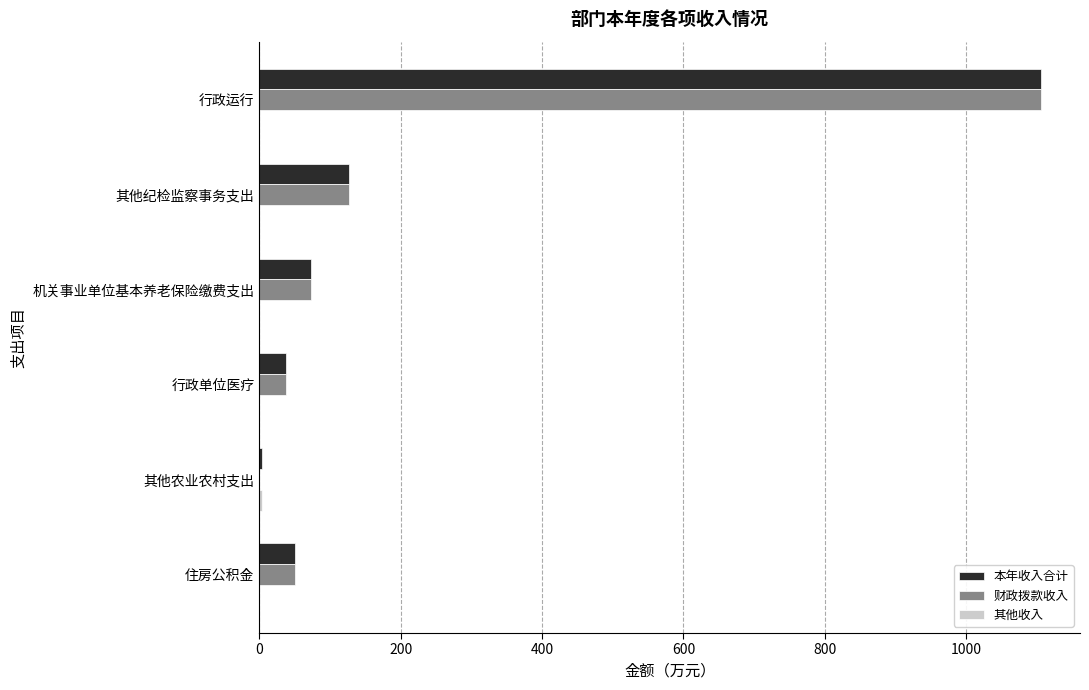

What is the sum of all 财政拨款收入 values?

1394.6